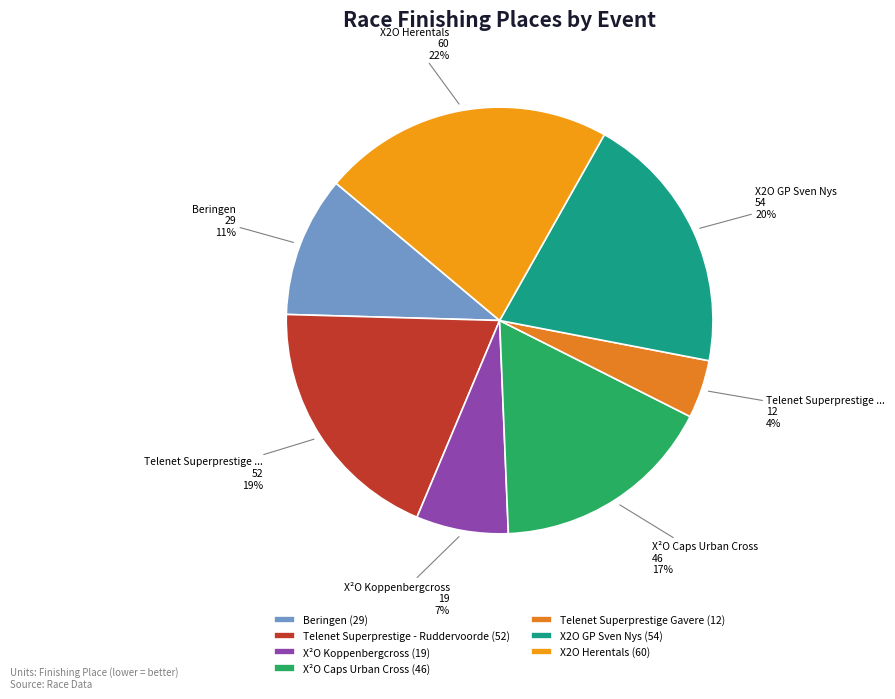

How many segments does this pie chart have?

7